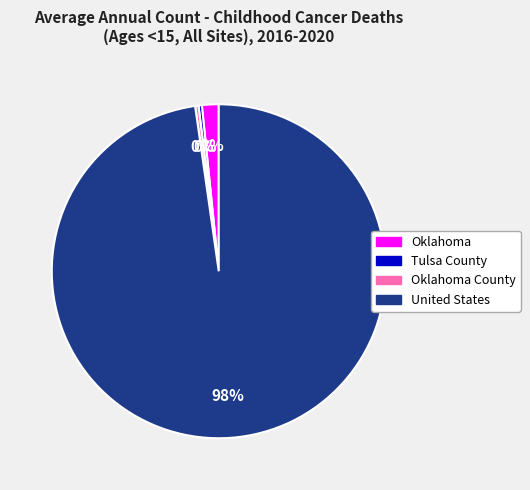

To the nearest percent, what is the average slice percentage?

25%